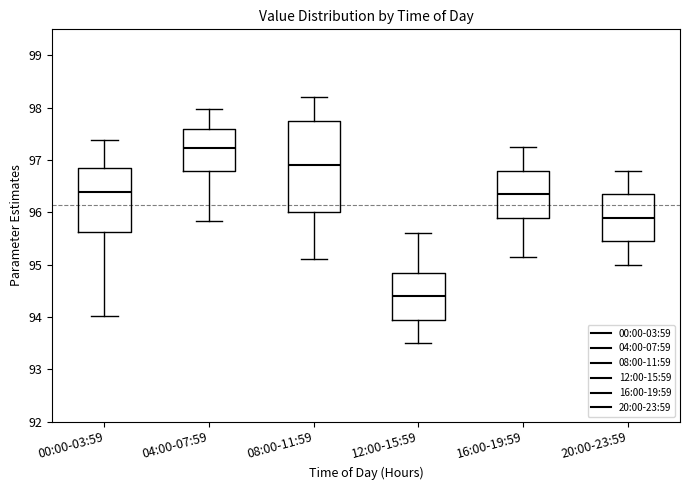

Which box's median line is the lowest?

12:00-15:59